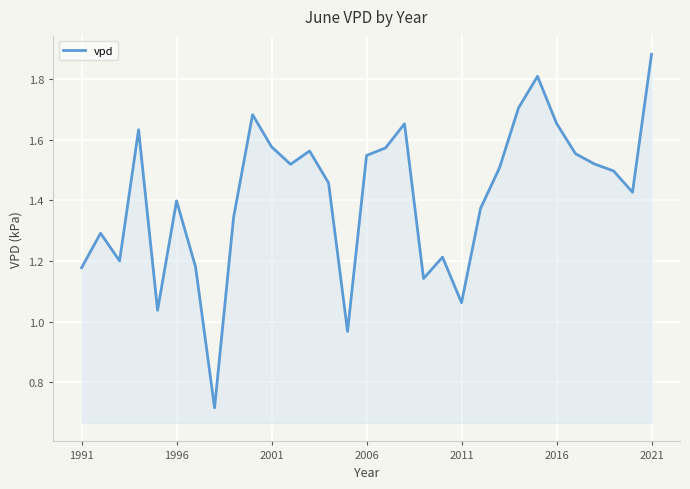

What is the difference between the maximum and second lowest values?

0.9